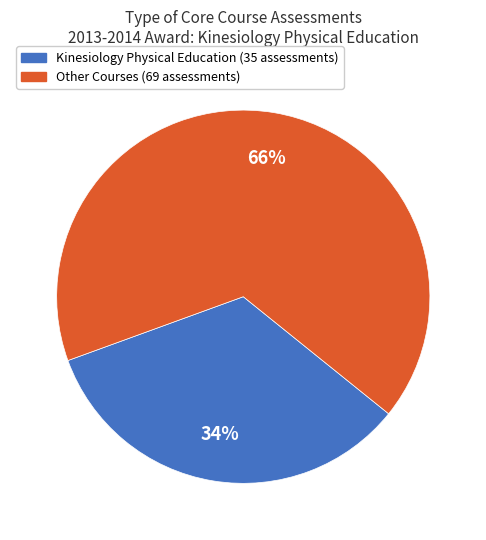

Which slice is the largest?

Other Courses